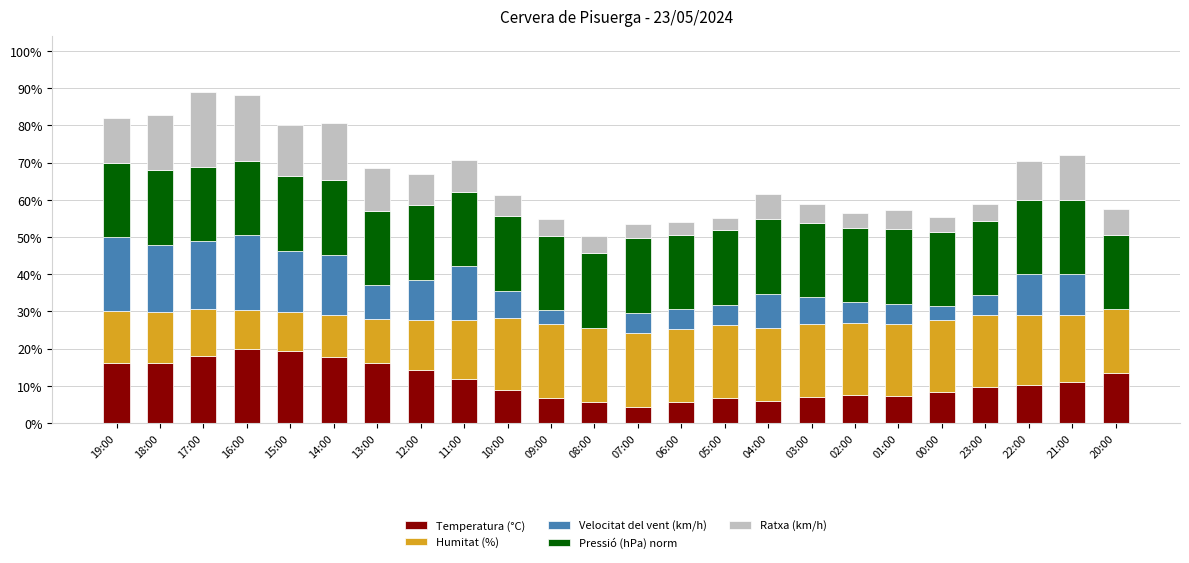

Rank the categories by Temperatura (°C) value from lowest to highest.

07:00, 08:00, 06:00, 04:00, 09:00, 05:00, 03:00, 01:00, 02:00, 00:00, 10:00, 23:00, 22:00, 21:00, 11:00, 20:00, 12:00, 19:00, 18:00, 13:00, 14:00, 17:00, 15:00, 16:00